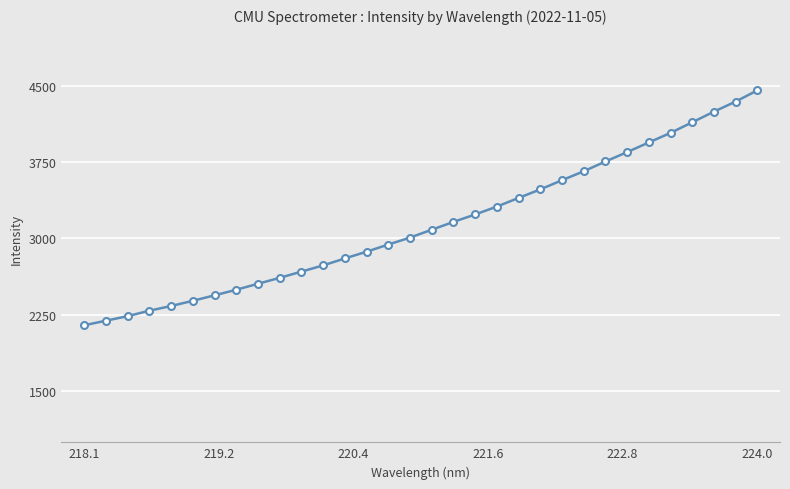

What is the smallest value displayed?

2148.4